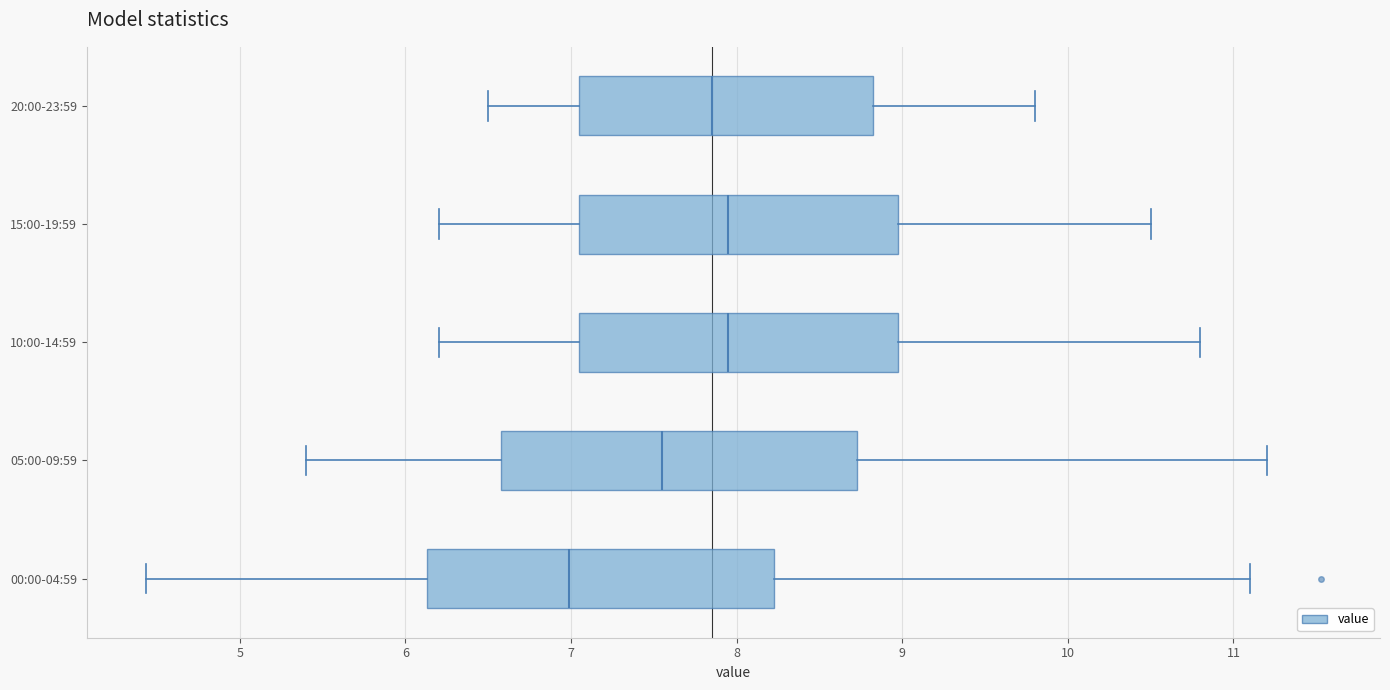

Reading bottom to top, transcribe this box plot: for each box, give where its median line is, the range the box spans, and where its two whiskers end, as read against the x-axis. The values are not printed on the chart, so give them approximately, as read against the axis.

00:00-04:59: median 7.0, box 6.1 to 8.2, whiskers 4.4 to 11.1
05:00-09:59: median 7.6, box 6.6 to 8.7, whiskers 5.4 to 11.2
10:00-14:59: median 8.0, box 7.1 to 9.0, whiskers 6.2 to 10.8
15:00-19:59: median 8.0, box 7.1 to 9.0, whiskers 6.2 to 10.5
20:00-23:59: median 7.9, box 7.1 to 8.8, whiskers 6.5 to 9.8